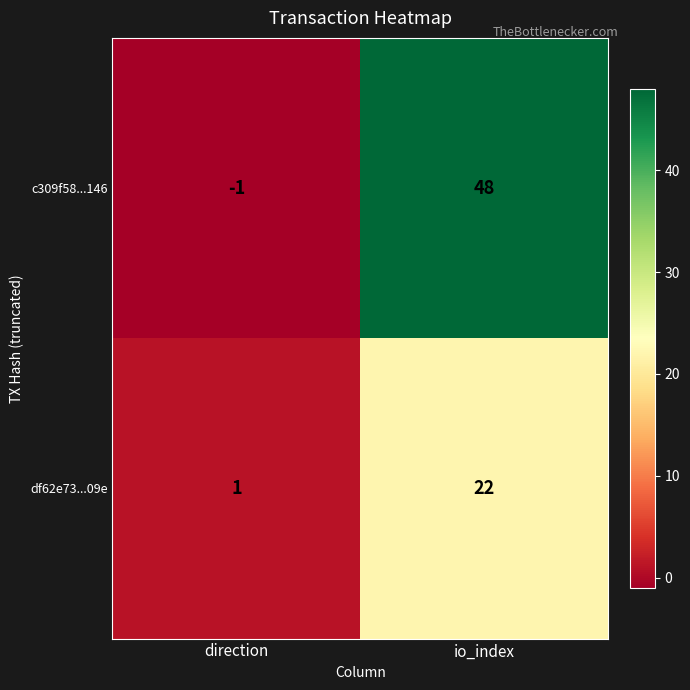

At which label is df62e73...09e closest to 11?

direction